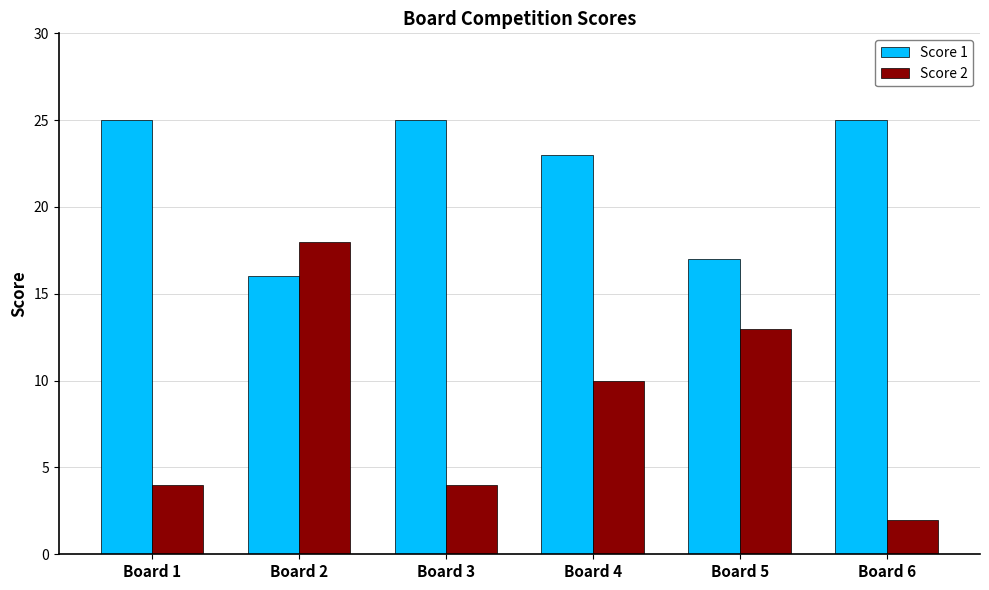

Reading left to right, list all the values displayed in this chart.

Score 1: Board 1=25	Board 2=16	Board 3=25	Board 4=23	Board 5=17	Board 6=25
Score 2: Board 1=4	Board 2=18	Board 3=4	Board 4=10	Board 5=13	Board 6=2